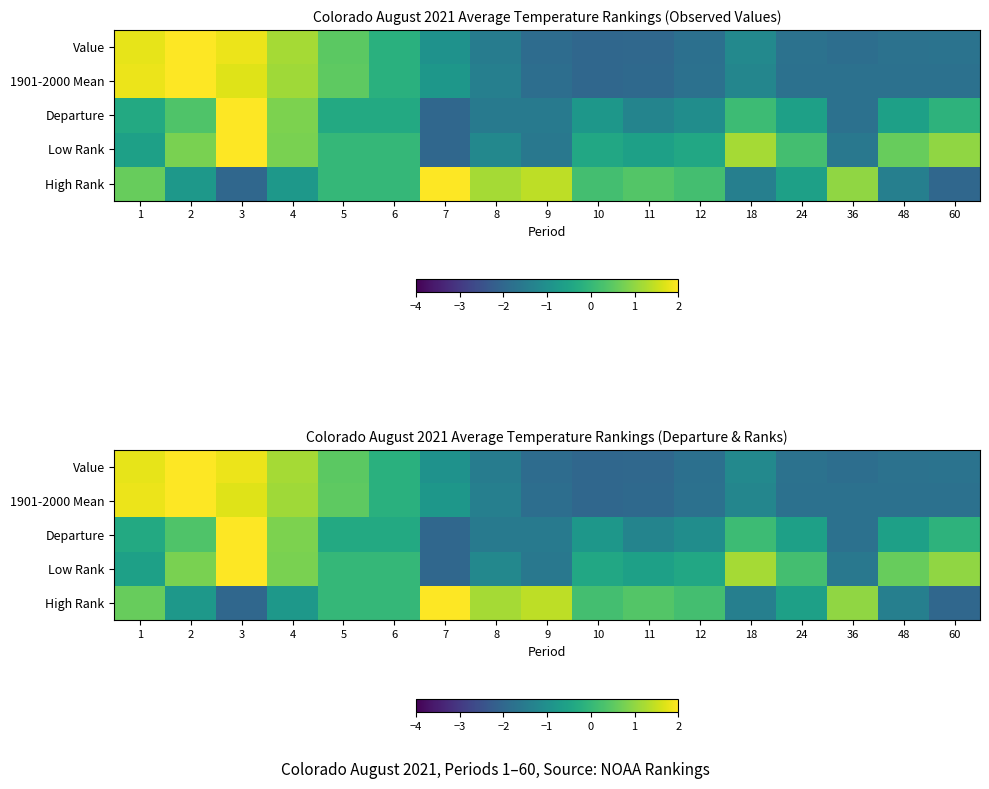

Which series changed the most between 1 and 36?

Value